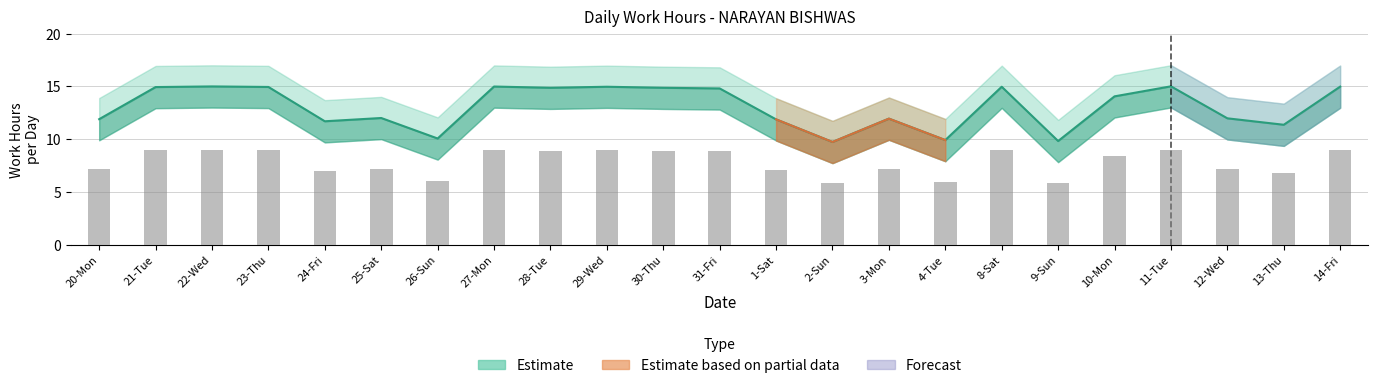

List the labels in order of Partial value, smallest first.

20-Mon, 21-Tue, 22-Wed, 23-Thu, 24-Fri, 25-Sat, 26-Sun, 27-Mon, 28-Tue, 29-Wed, 30-Thu, 31-Fri, 8-Sat, 9-Sun, 10-Mon, 11-Tue, 12-Wed, 13-Thu, 14-Fri, 2-Sun, 4-Tue, 1-Sat, 3-Mon